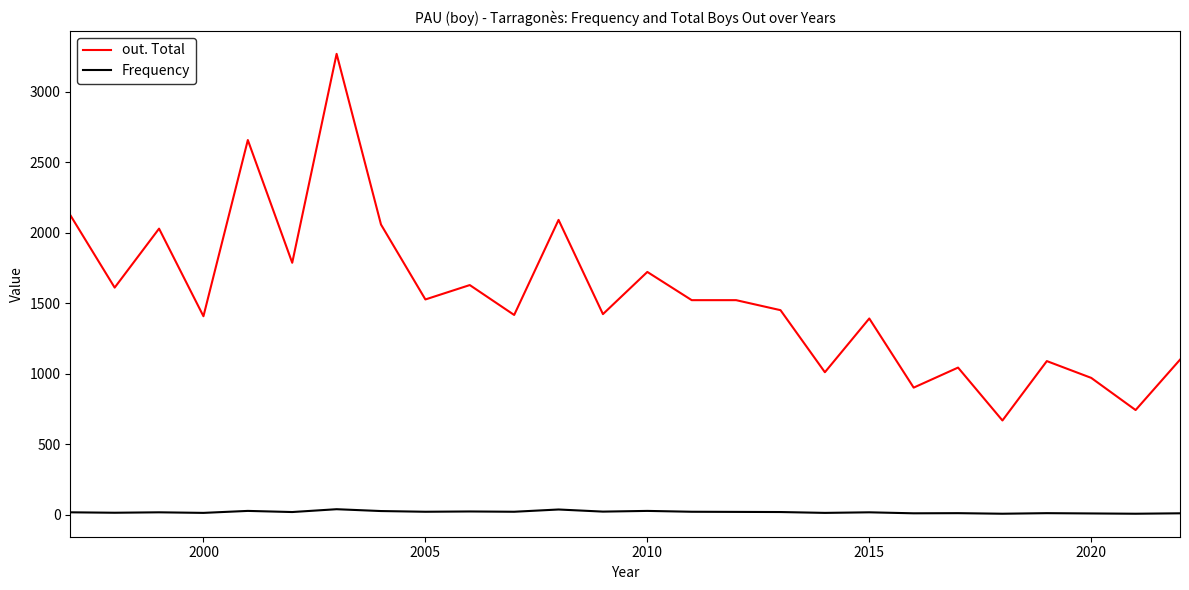

Which series has the widest spread of values?

out. Total